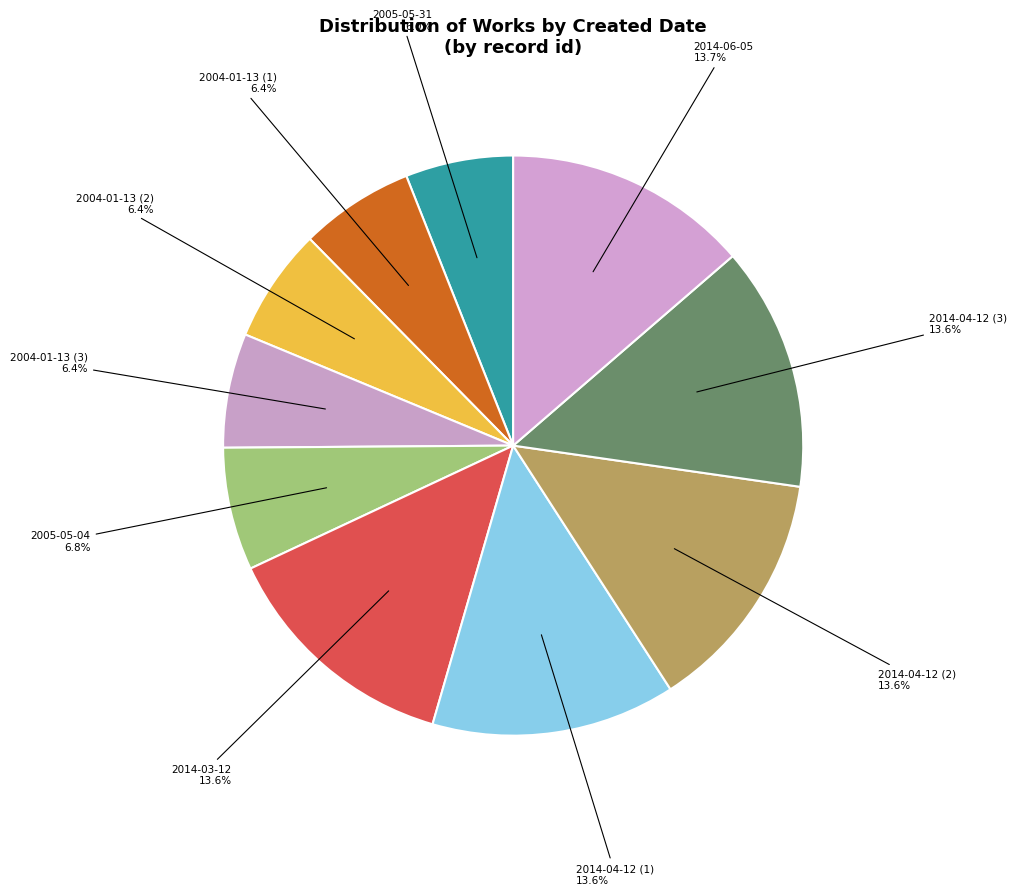

To the nearest percent, what is the combined percentage of 2014-04-12 (1) and 2014-04-12 (3)?

27%